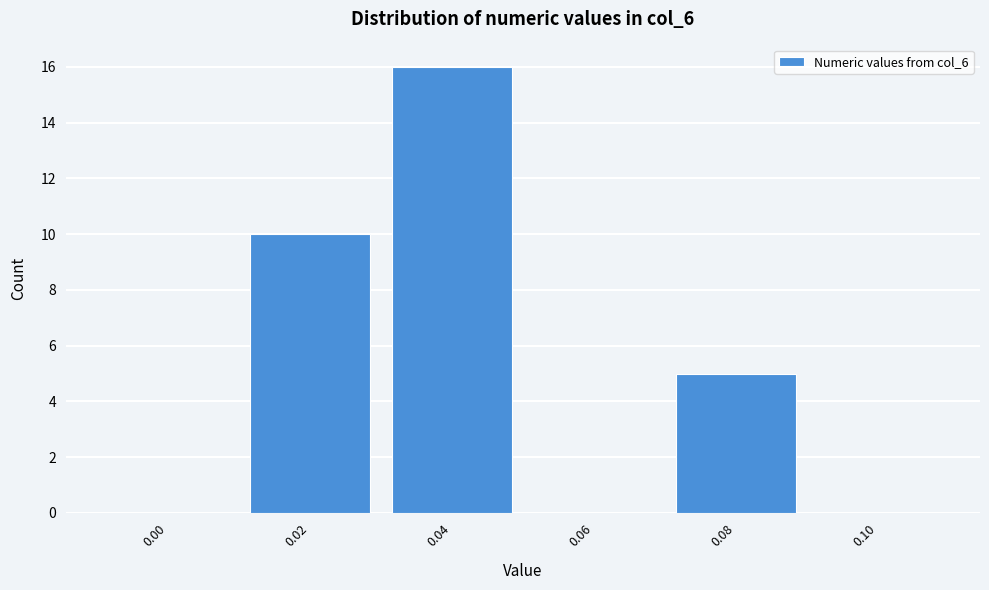

Reading left to right, extract all data points from this chart.

0.00=0	0.02=10	0.04=16	0.06=0	0.08=5	0.10=0